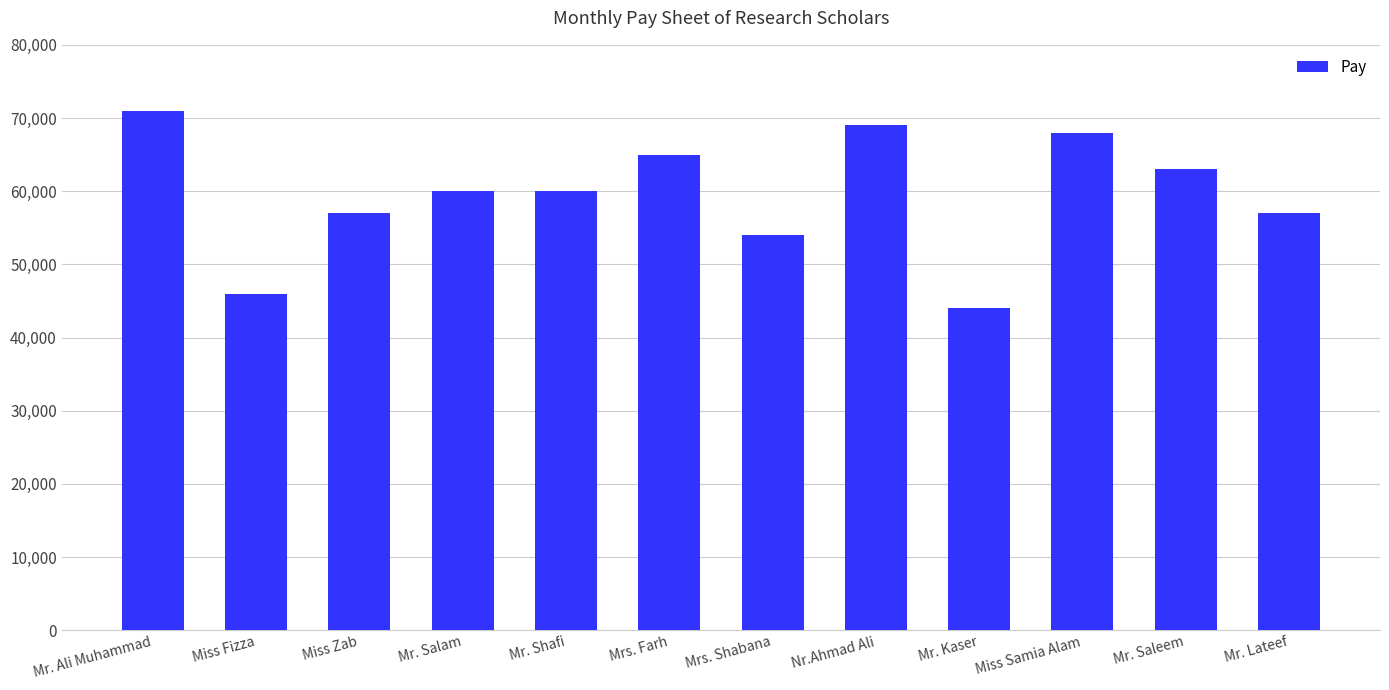

Approximately how many times larger is the value at Mrs. Shabana compared to Nr.Ahmad Ali?

0.8